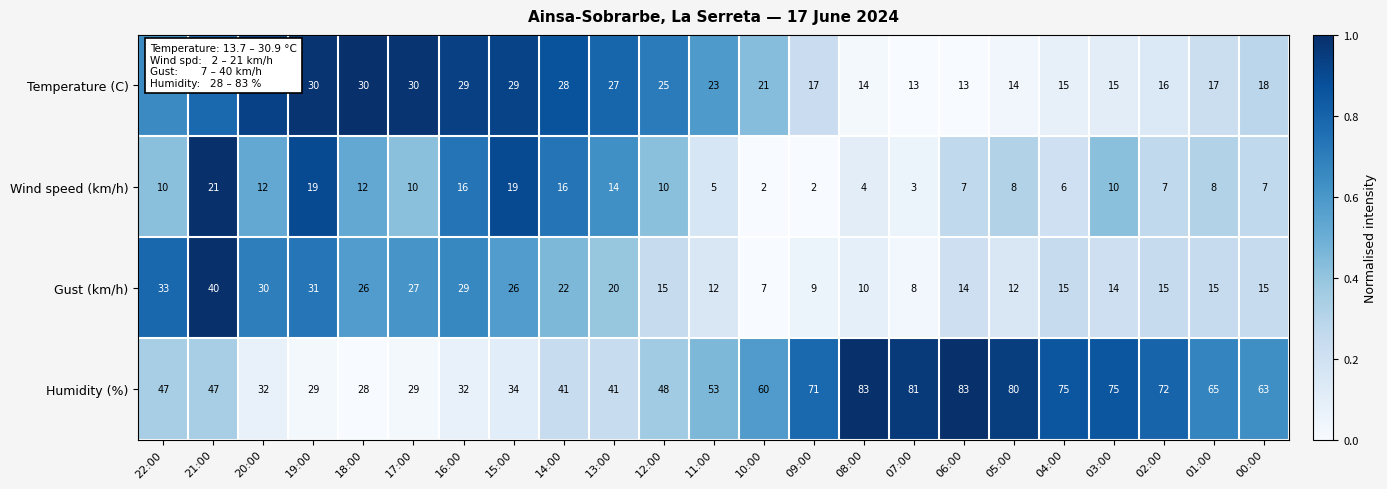

At which category is the sum across all series the highest?

21:00